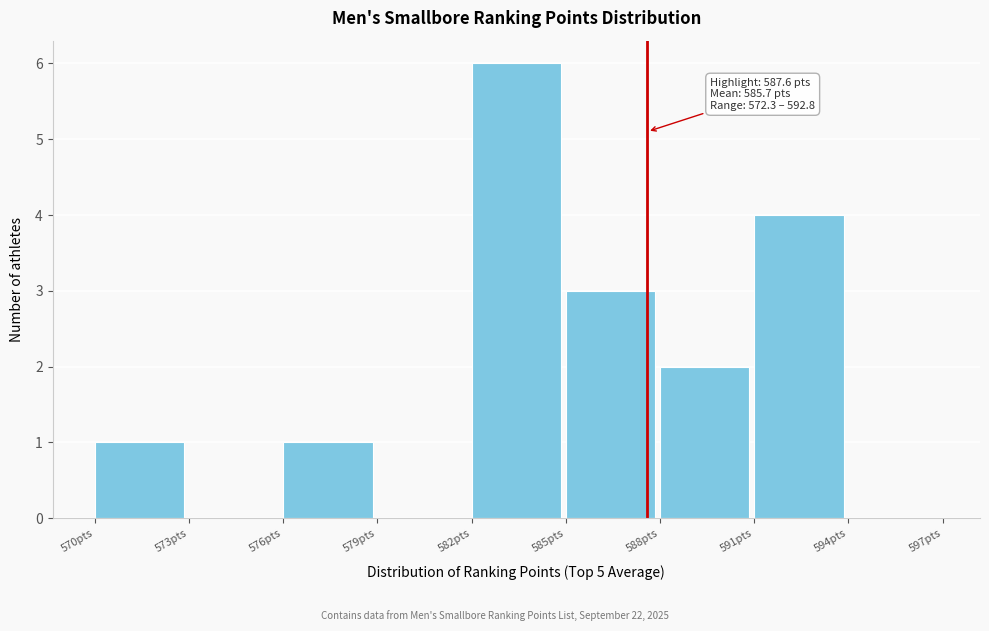

Which range on the x-axis has the tallest bar?

582 to 585